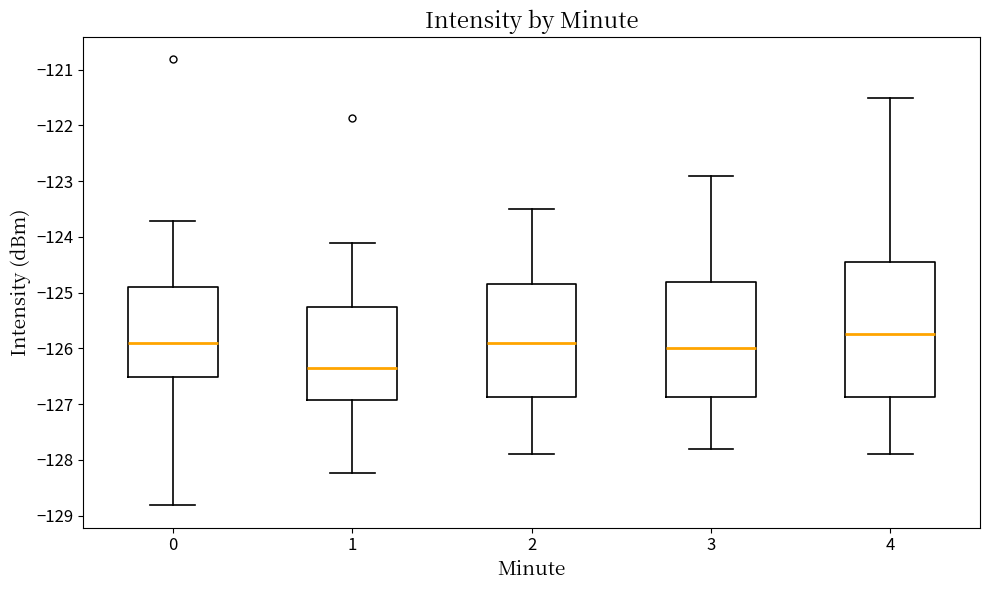

Reading left to right, transcribe this box plot: for each box, give where its median line is, the range the box spans, and where its two whiskers end, as read against the y-axis. The values are not printed on the chart, so give them approximately, as read against the axis.

0: median -125.9, box -126.5 to -124.9, whiskers -128.8 to -123.7
1: median -126.3, box -126.9 to -125.2, whiskers -128.2 to -124.1
2: median -125.9, box -126.9 to -124.8, whiskers -127.9 to -123.5
3: median -126.0, box -126.9 to -124.8, whiskers -127.8 to -122.9
4: median -125.7, box -126.9 to -124.4, whiskers -127.9 to -121.5